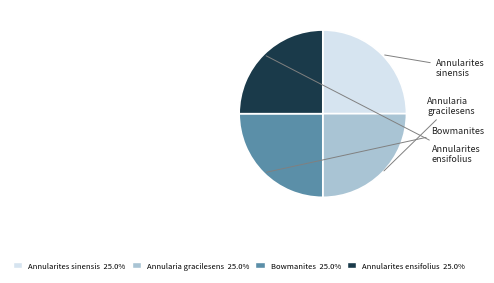

Count the number of slices in the pie.

4